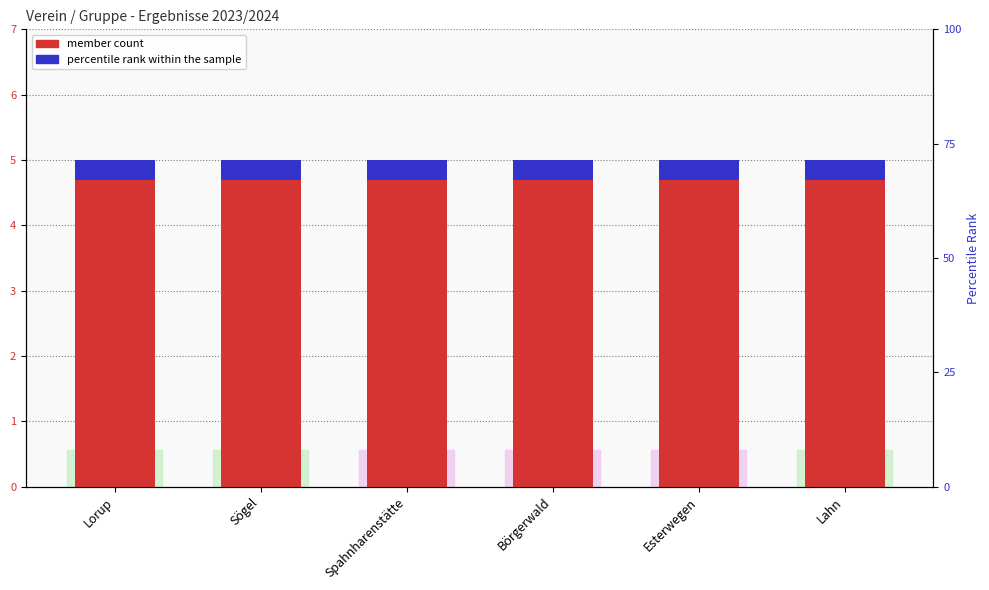

At which label does percentile rank within the sample reach its peak?

Lorup